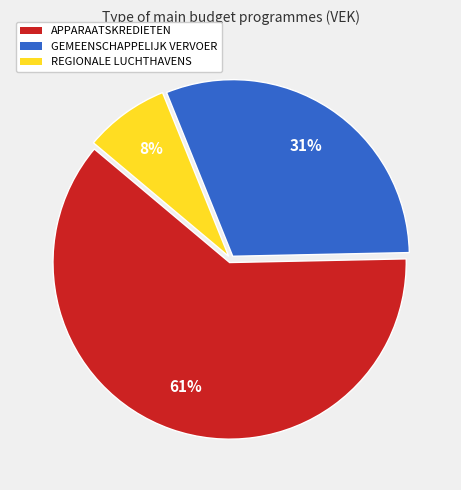

How many slices are in this pie chart?

3